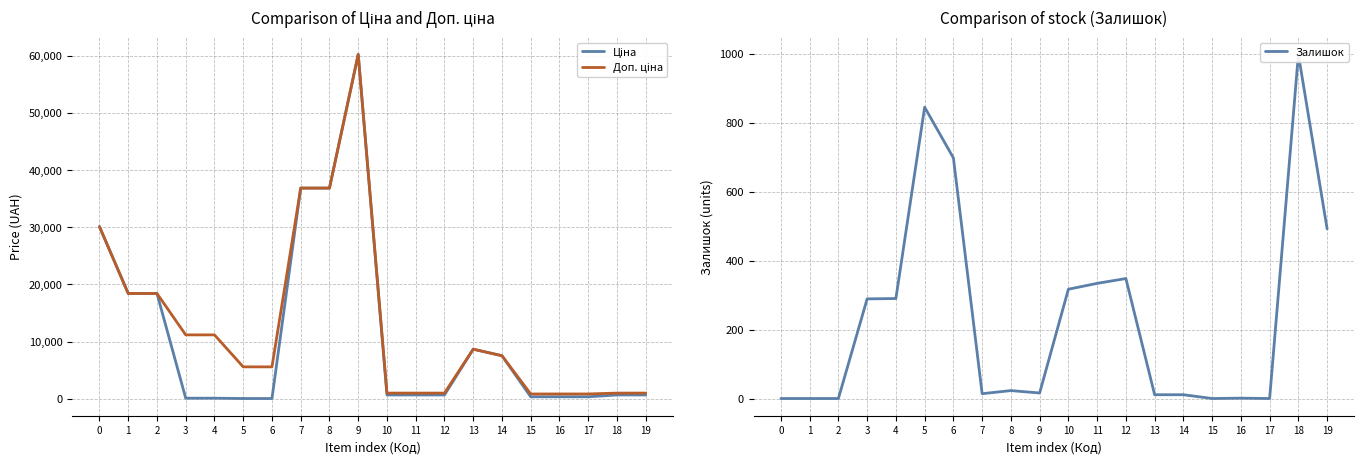

Is this an area chart (filled region under the line)?

No